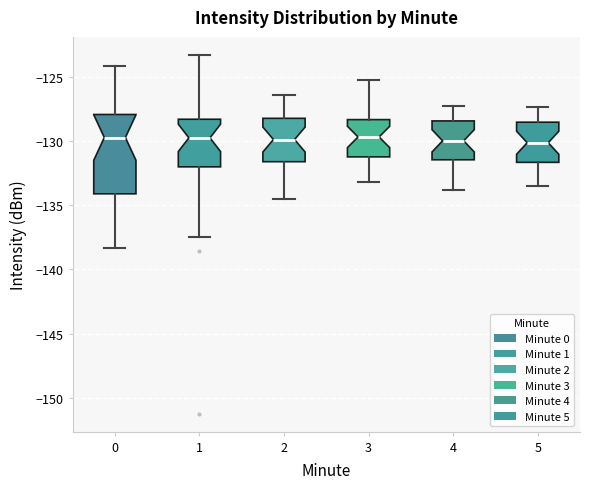

Where does the median line of the box at x = 2 sit on the y-axis? The values are not printed on the chart, so give them approximately, as read against the axis.

-130.0